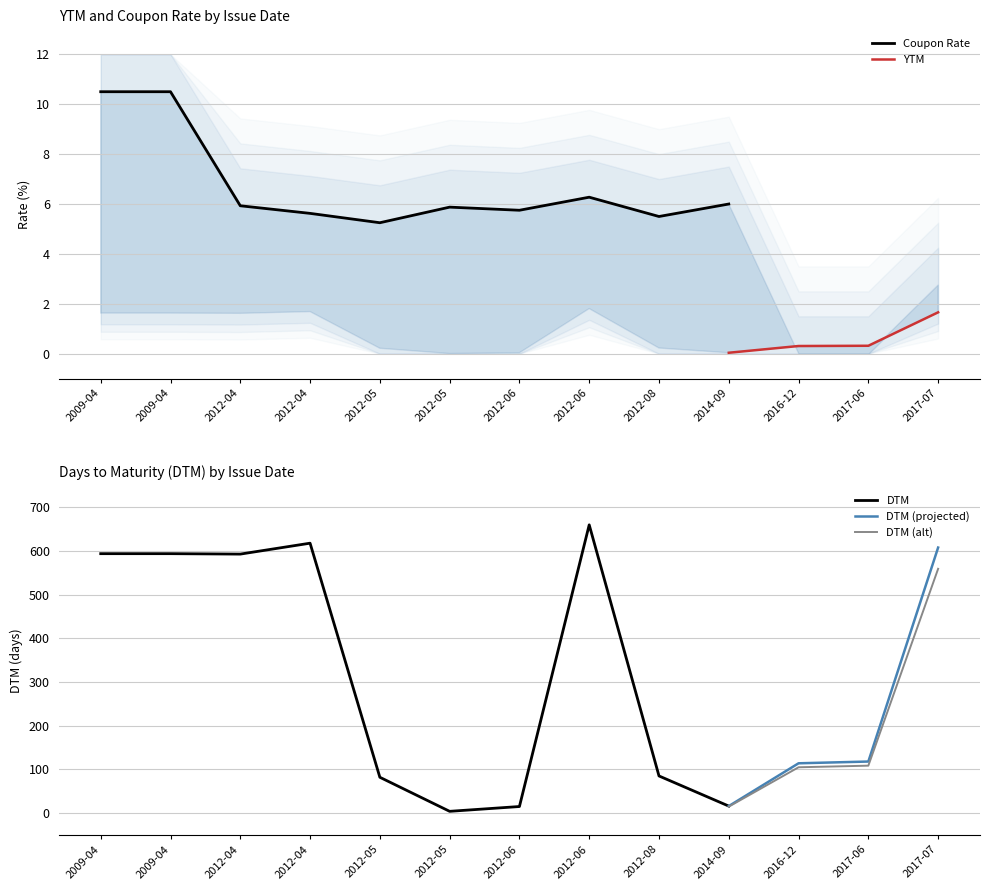

What is the total value across all series at 2009-04-03?

606.1